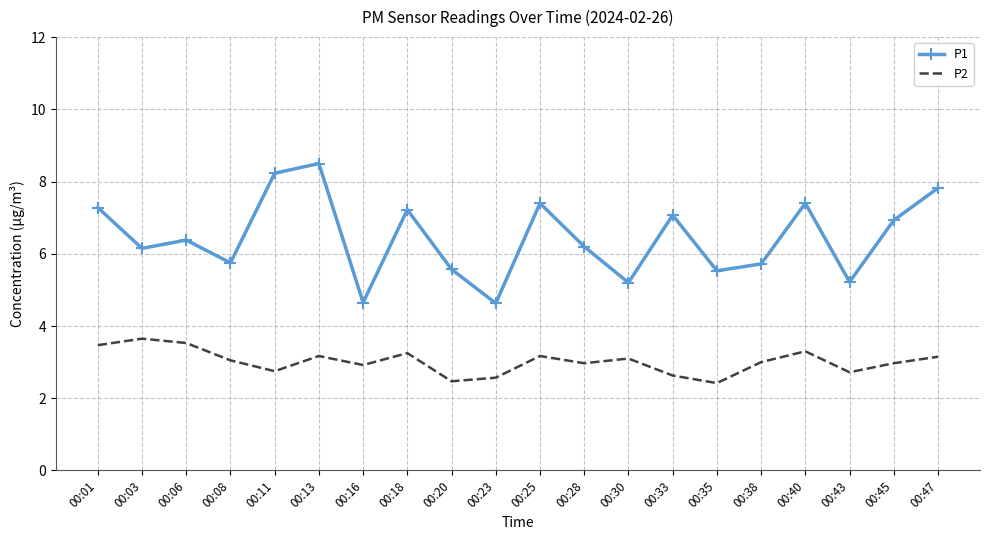

At which label does P1 first exceed 6?

00:01